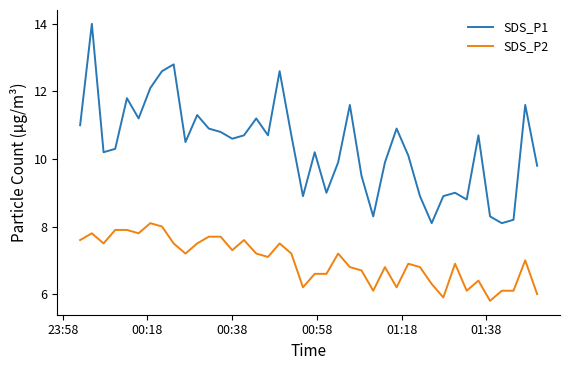

How many interior local peaks does the SDS_P1 series have?

12